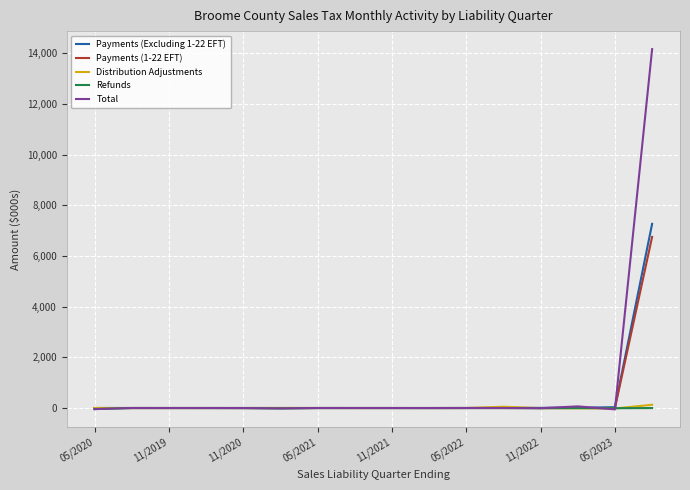

What is the maximum value shown in the chart?

14163.3